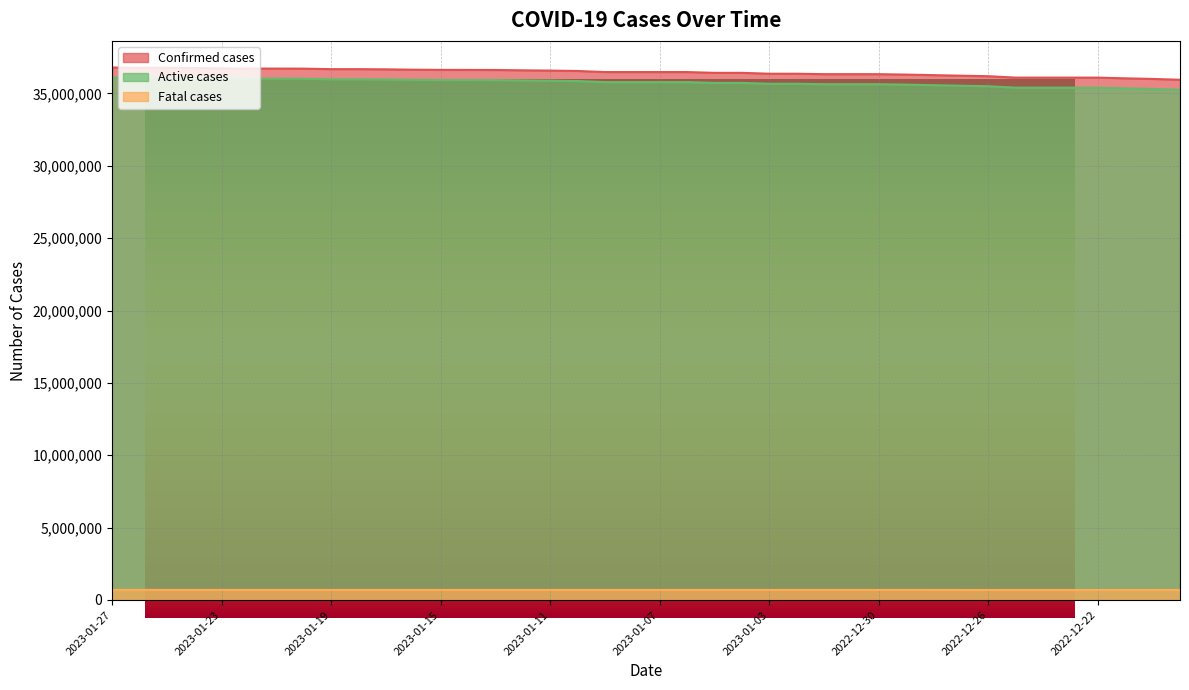

What is the approximate value of Active cases at 2023-01-05, to the nearest 50?

35728750